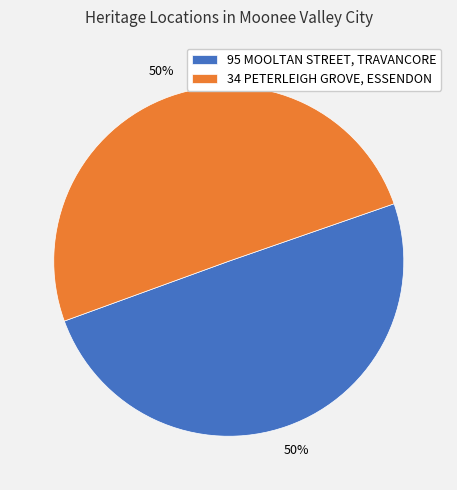

True or false: 34 PETERLEIGH GROVE, ESSENDON accounts for 50% of the total.

True